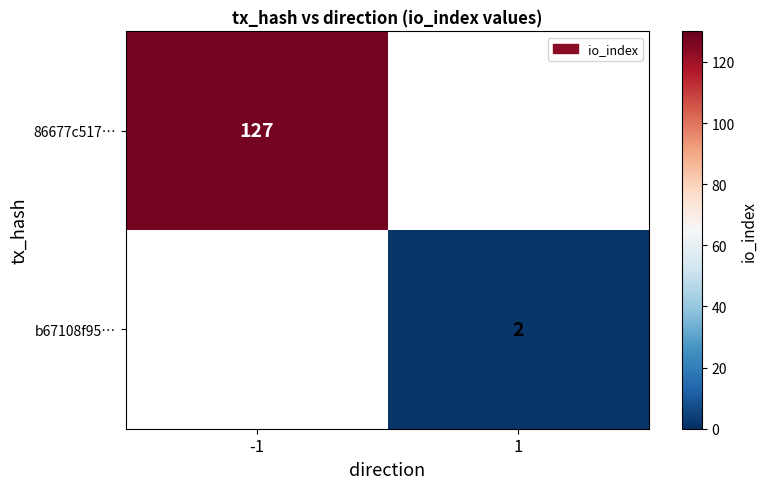

Is it true that b67108f95… equals 3 at 1?

False